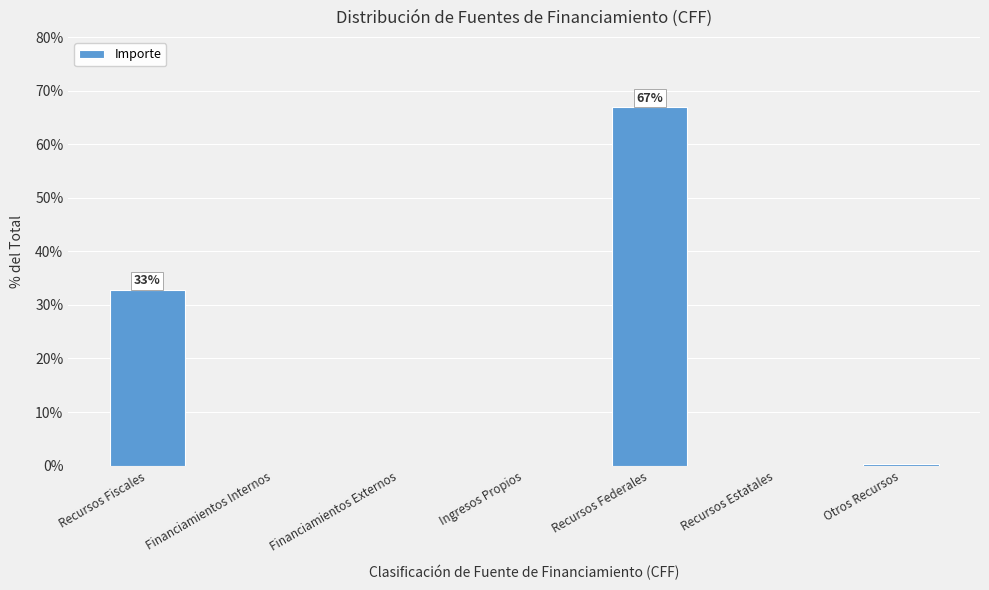

What is the change in value from Financiamientos Externos to Recursos Federales?

+66.9